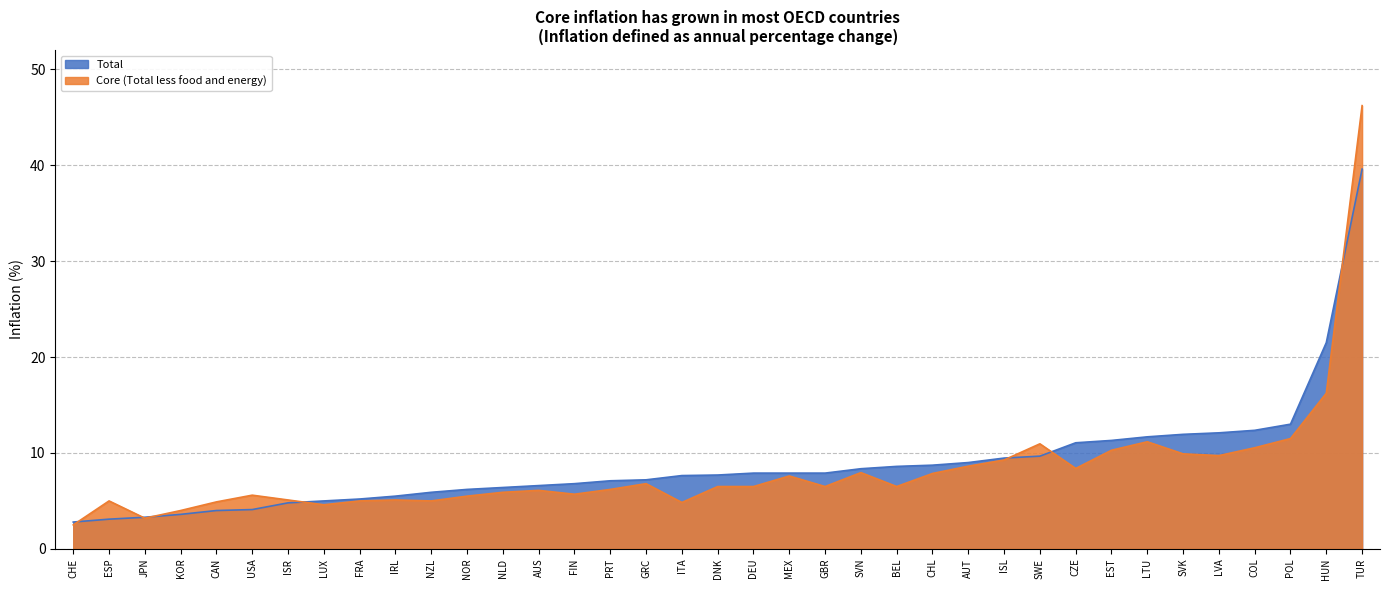

Which series has the largest total across all categories?

Total